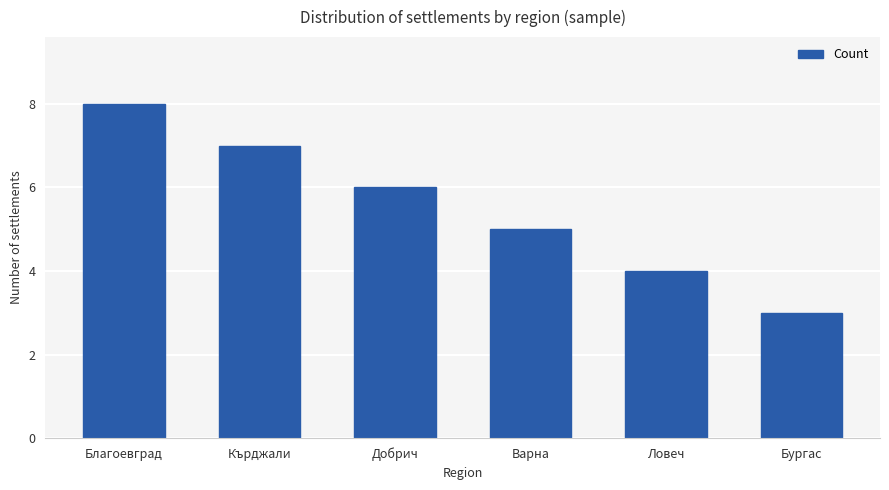

What is the ratio of the value at Варна to the value at Кърджали?

0.7